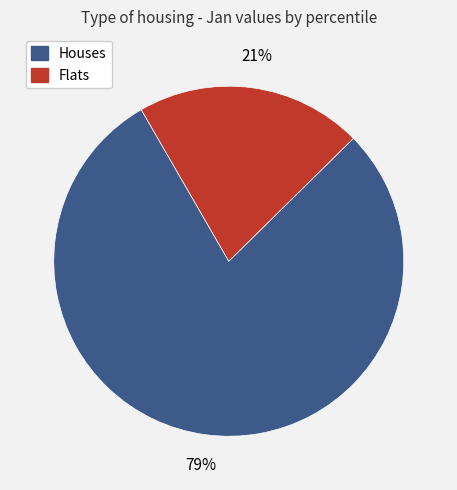

Is there any slice that represents more than half of the pie?

Yes